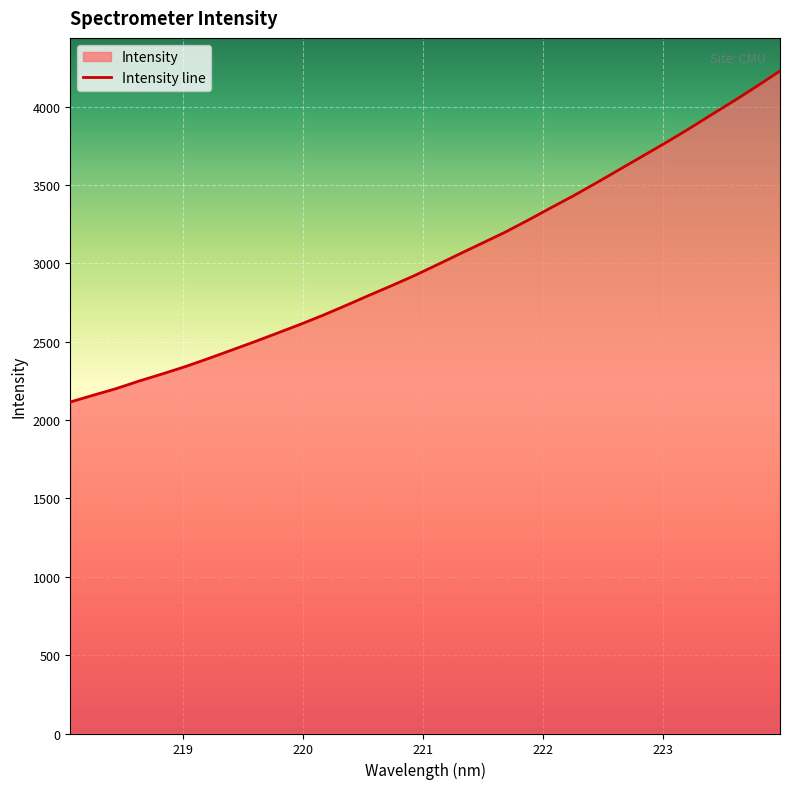

What is the difference between the values at 218.442 and 218.0596?

85.4